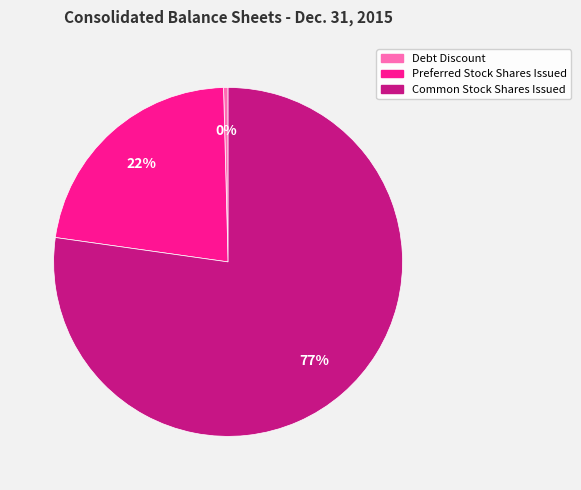

Is it true that Debt Discount is 0% of the pie?

True